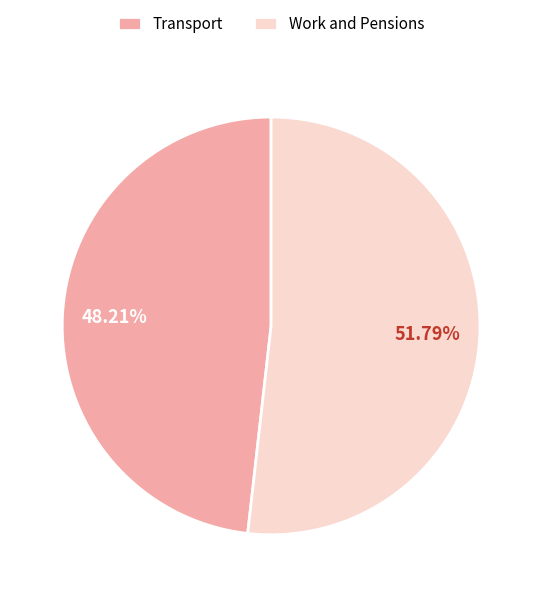

What is the smallest slice in the pie chart?

Transport